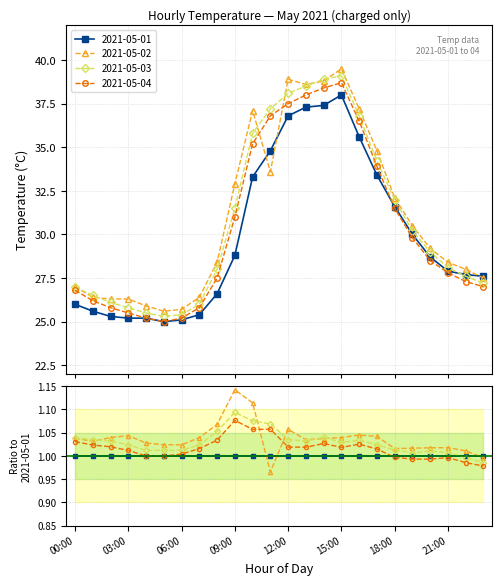

How many data points does each series have?

24